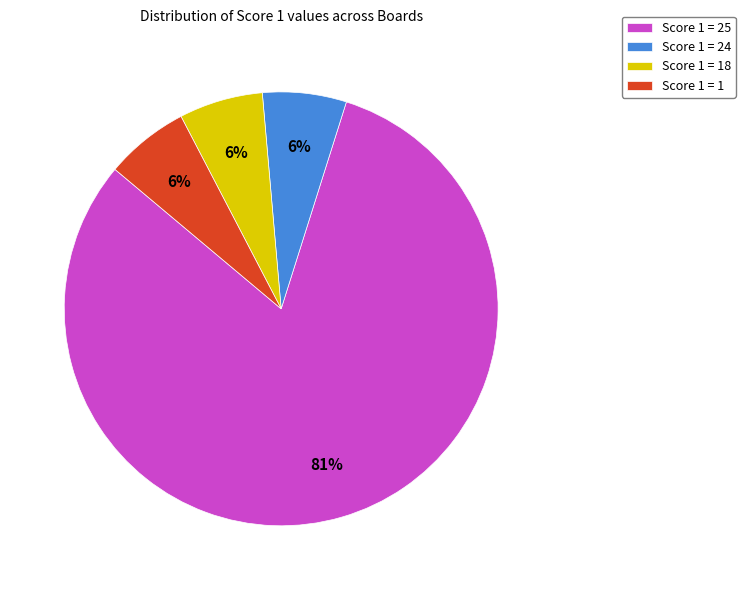

Which category has the biggest portion of the pie?

Score 1 = 25